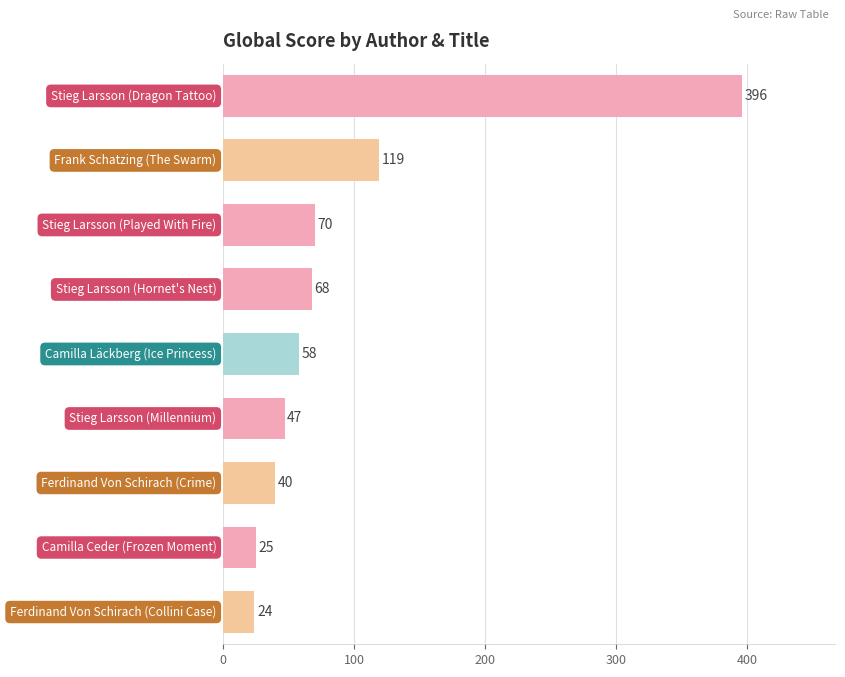

What is the average value?

94